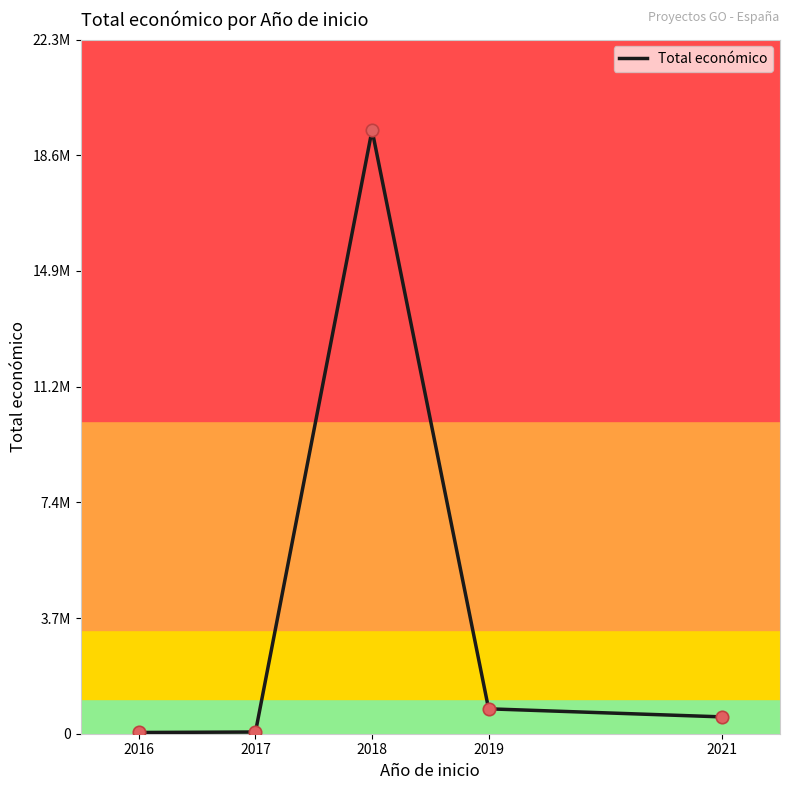

Which has a higher value, 2016 or 2017?

2017